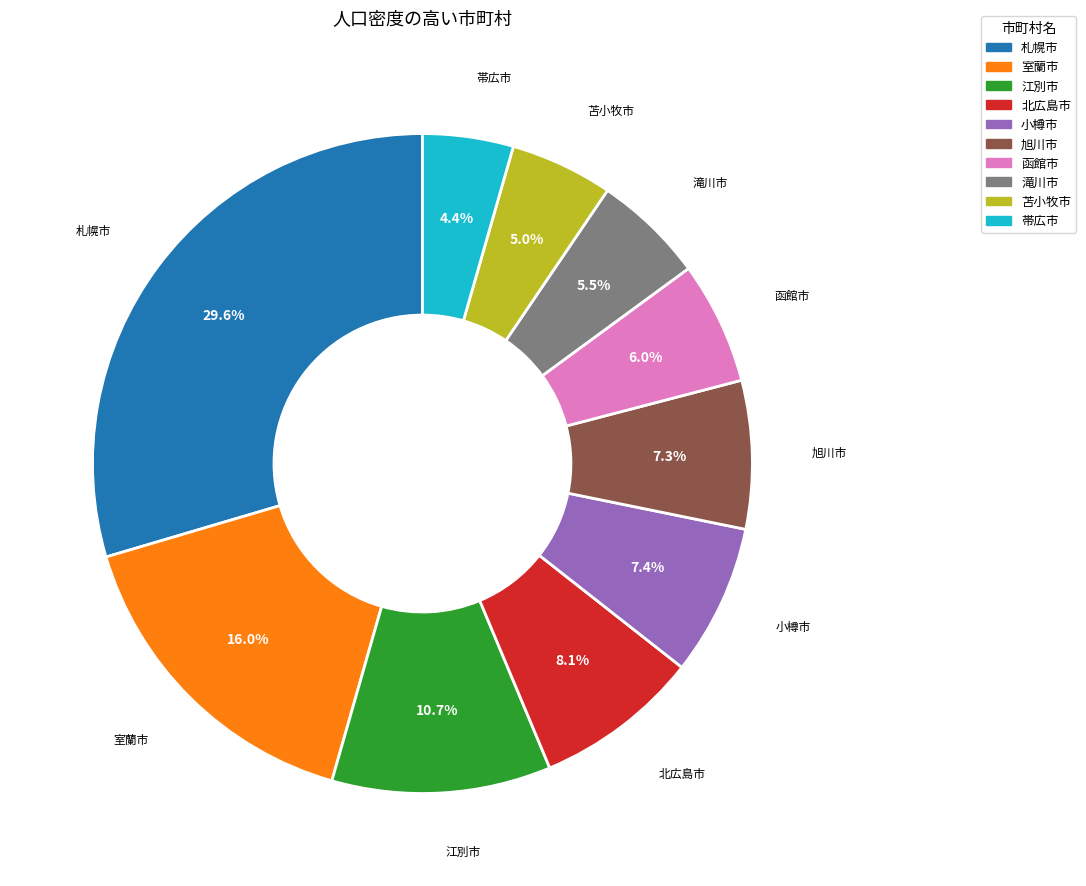

True or false: 帯広市 accounts for 10% of the total.

False